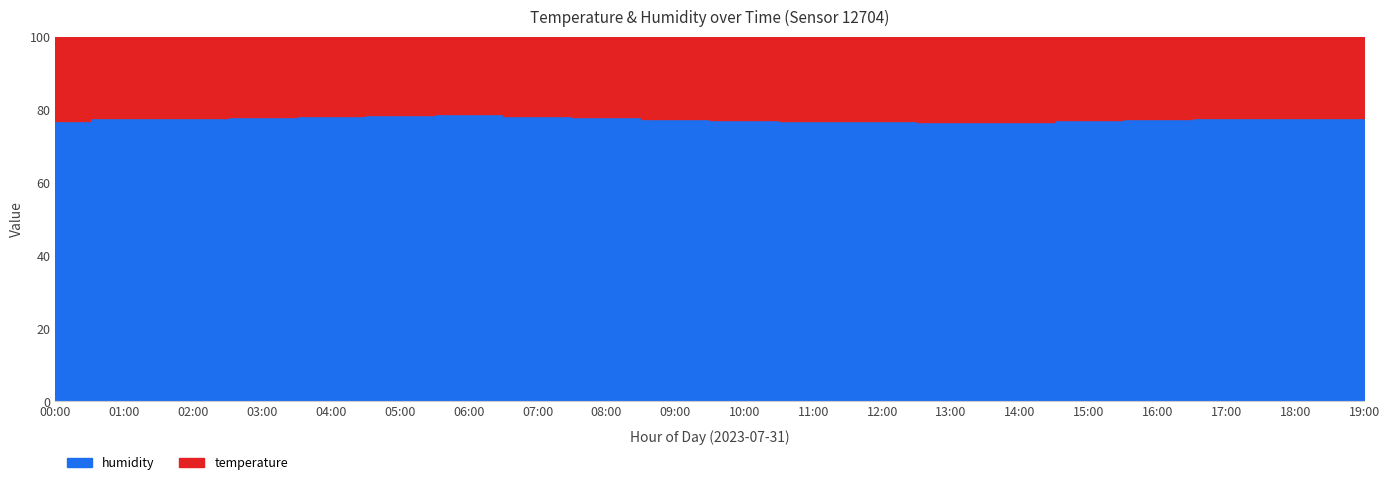

Does the chart have visible grid lines?

Yes